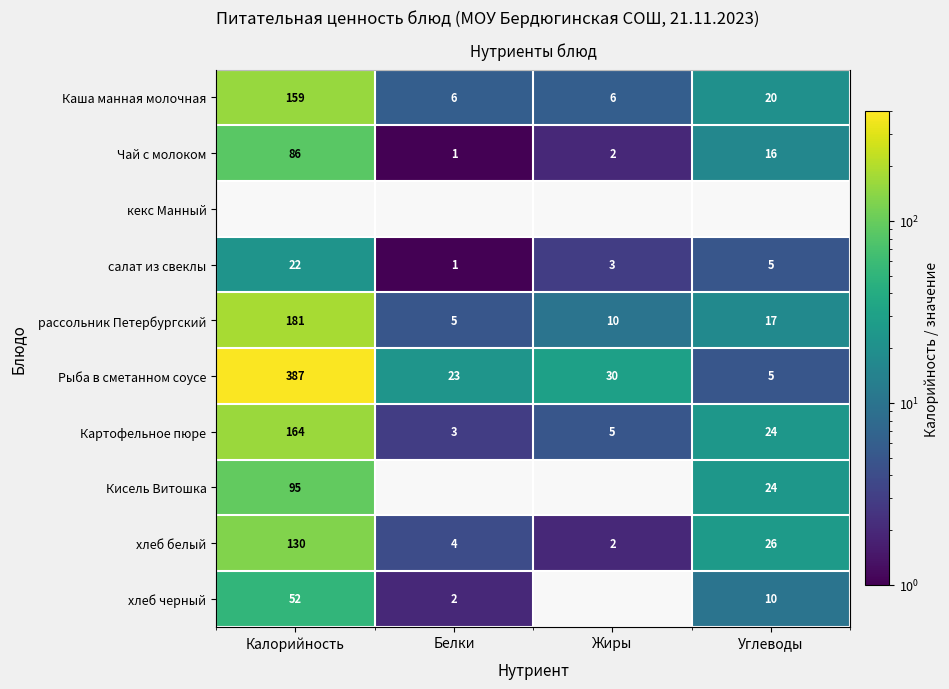

What is the approximate value of салат из свеклы at Углеводы?

5.0